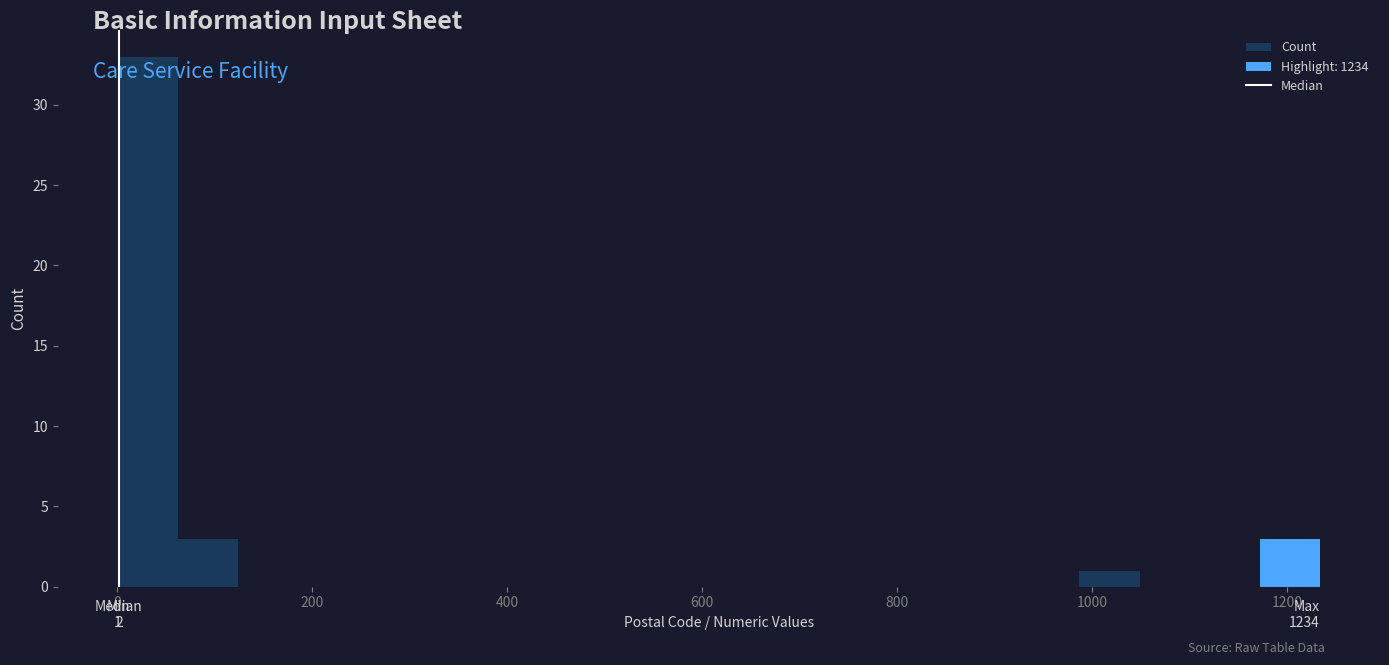

Around what value on the x-axis is the tallest bar? Give the approximate position of its centre, as read against the axis.

40